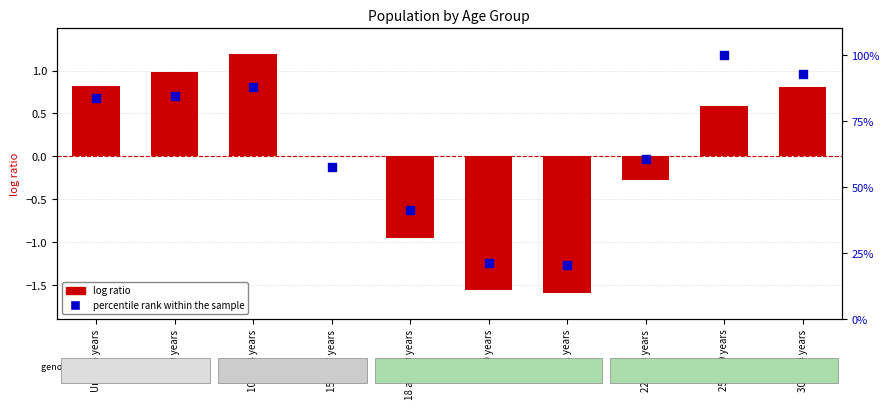

Which series reaches the maximum Y coordinate?

percentile rank within the sample